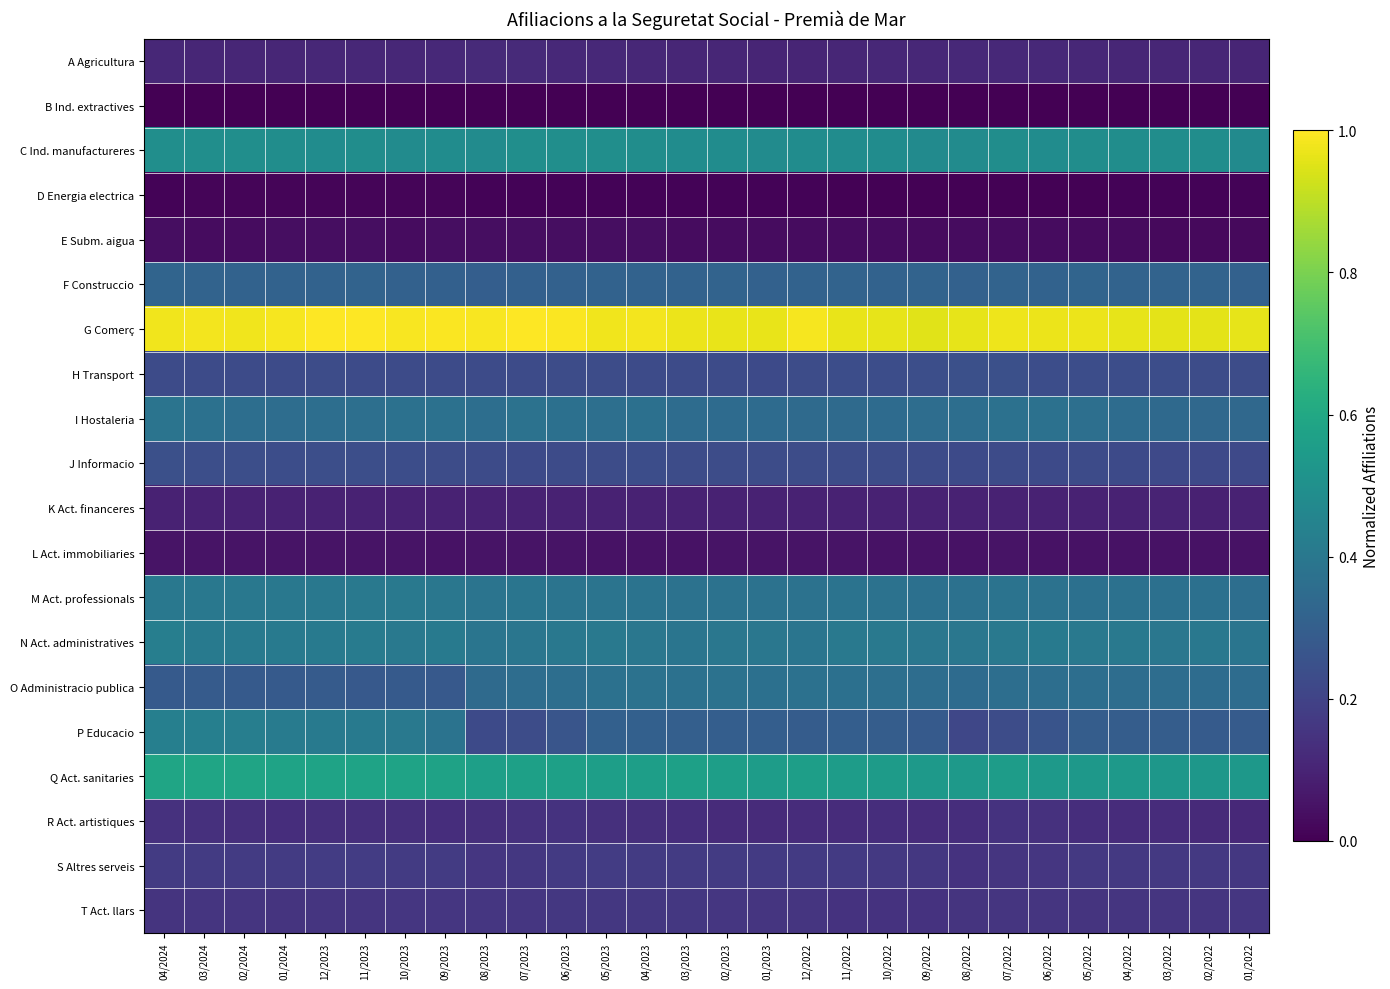

Reading left to right, list all the values displayed in this chart.

A Agricultura: 04/2024=0.1	03/2024=0.1	02/2024=0.1	01/2024=0.1	12/2023=0.1	11/2023=0.1	10/2023=0.1	09/2023=0.1	08/2023=0.1	07/2023=0.1	06/2023=0.1	05/2023=0.1	04/2023=0.1	03/2023=0.1	02/2023=0.1	01/2023=0.1	12/2022=0.1	11/2022=0.1	10/2022=0.1	09/2022=0.1	08/2022=0.1	07/2022=0.1	06/2022=0.1	05/2022=0.1	04/2022=0.1	03/2022=0.1	02/2022=0.1	01/2022=0.1
B Ind. extractives: 04/2024=0.0	03/2024=0.0	02/2024=0.0	01/2024=0.0	12/2023=0.0	11/2023=0.0	10/2023=0.0	09/2023=0.0	08/2023=0.0	07/2023=0.0	06/2023=0.0	05/2023=0.0	04/2023=0.0	03/2023=0.0	02/2023=0.0	01/2023=0.0	12/2022=0.0	11/2022=0.0	10/2022=0.0	09/2022=0.0	08/2022=0.0	07/2022=0.0	06/2022=0.0	05/2022=0.0	04/2022=0.0	03/2022=0.0	02/2022=0.0	01/2022=0.0
C Ind. manufactureres: 04/2024=0.5	03/2024=0.5	02/2024=0.5	01/2024=0.5	12/2023=0.5	11/2023=0.5	10/2023=0.5	09/2023=0.5	08/2023=0.5	07/2023=0.5	06/2023=0.5	05/2023=0.5	04/2023=0.5	03/2023=0.5	02/2023=0.5	01/2023=0.5	12/2022=0.5	11/2022=0.5	10/2022=0.5	09/2022=0.5	08/2022=0.5	07/2022=0.5	06/2022=0.5	05/2022=0.5	04/2022=0.5	03/2022=0.5	02/2022=0.5	01/2022=0.5
D Energia electrica: 04/2024=0.0	03/2024=0.0	02/2024=0.0	01/2024=0.0	12/2023=0.0	11/2023=0.0	10/2023=0.0	09/2023=0.0	08/2023=0.0	07/2023=0.0	06/2023=0.0	05/2023=0.0	04/2023=0.0	03/2023=0.0	02/2023=0.0	01/2023=0.0	12/2022=0.0	11/2022=0.0	10/2022=0.0	09/2022=0.0	08/2022=0.0	07/2022=0.0	06/2022=0.0	05/2022=0.0	04/2022=0.0	03/2022=0.0	02/2022=0.0	01/2022=0.0
E Subm. aigua: 04/2024=0.0	03/2024=0.0	02/2024=0.0	01/2024=0.0	12/2023=0.0	11/2023=0.0	10/2023=0.0	09/2023=0.0	08/2023=0.0	07/2023=0.0	06/2023=0.0	05/2023=0.0	04/2023=0.0	03/2023=0.0	02/2023=0.0	01/2023=0.0	12/2022=0.0	11/2022=0.0	10/2022=0.0	09/2022=0.0	08/2022=0.0	07/2022=0.0	06/2022=0.0	05/2022=0.0	04/2022=0.0	03/2022=0.0	02/2022=0.0	01/2022=0.0
F Construccio: 04/2024=0.3	03/2024=0.3	02/2024=0.3	01/2024=0.3	12/2023=0.3	11/2023=0.3	10/2023=0.3	09/2023=0.3	08/2023=0.3	07/2023=0.3	06/2023=0.3	05/2023=0.3	04/2023=0.3	03/2023=0.3	02/2023=0.3	01/2023=0.3	12/2022=0.3	11/2022=0.3	10/2022=0.3	09/2022=0.3	08/2022=0.3	07/2022=0.3	06/2022=0.3	05/2022=0.3	04/2022=0.3	03/2022=0.3	02/2022=0.3	01/2022=0.3
G Comerç: 04/2024=1.0	03/2024=1.0	02/2024=1.0	01/2024=1.0	12/2023=1.0	11/2023=1.0	10/2023=1.0	09/2023=1.0	08/2023=1.0	07/2023=1.0	06/2023=1.0	05/2023=1.0	04/2023=1.0	03/2023=1.0	02/2023=1.0	01/2023=1.0	12/2022=1.0	11/2022=1.0	10/2022=1.0	09/2022=1.0	08/2022=1.0	07/2022=1.0	06/2022=1.0	05/2022=1.0	04/2022=1.0	03/2022=1.0	02/2022=1.0	01/2022=1.0
H Transport: 04/2024=0.2	03/2024=0.2	02/2024=0.2	01/2024=0.2	12/2023=0.2	11/2023=0.2	10/2023=0.2	09/2023=0.2	08/2023=0.2	07/2023=0.2	06/2023=0.2	05/2023=0.2	04/2023=0.2	03/2023=0.2	02/2023=0.2	01/2023=0.2	12/2022=0.2	11/2022=0.2	10/2022=0.2	09/2022=0.2	08/2022=0.2	07/2022=0.2	06/2022=0.2	05/2022=0.2	04/2022=0.2	03/2022=0.2	02/2022=0.2	01/2022=0.2
I Hostaleria: 04/2024=0.4	03/2024=0.4	02/2024=0.4	01/2024=0.4	12/2023=0.4	11/2023=0.4	10/2023=0.4	09/2023=0.4	08/2023=0.4	07/2023=0.4	06/2023=0.4	05/2023=0.4	04/2023=0.4	03/2023=0.4	02/2023=0.3	01/2023=0.3	12/2022=0.3	11/2022=0.3	10/2022=0.4	09/2022=0.4	08/2022=0.4	07/2022=0.4	06/2022=0.4	05/2022=0.4	04/2022=0.4	03/2022=0.3	02/2022=0.3	01/2022=0.3
J Informacio: 04/2024=0.2	03/2024=0.2	02/2024=0.2	01/2024=0.2	12/2023=0.2	11/2023=0.2	10/2023=0.2	09/2023=0.2	08/2023=0.2	07/2023=0.2	06/2023=0.2	05/2023=0.2	04/2023=0.2	03/2023=0.2	02/2023=0.2	01/2023=0.2	12/2022=0.2	11/2022=0.2	10/2022=0.2	09/2022=0.2	08/2022=0.2	07/2022=0.2	06/2022=0.2	05/2022=0.2	04/2022=0.2	03/2022=0.2	02/2022=0.2	01/2022=0.2
K Act. financeres: 04/2024=0.1	03/2024=0.1	02/2024=0.1	01/2024=0.1	12/2023=0.1	11/2023=0.1	10/2023=0.1	09/2023=0.1	08/2023=0.1	07/2023=0.1	06/2023=0.1	05/2023=0.1	04/2023=0.1	03/2023=0.1	02/2023=0.1	01/2023=0.1	12/2022=0.1	11/2022=0.1	10/2022=0.1	09/2022=0.1	08/2022=0.1	07/2022=0.1	06/2022=0.1	05/2022=0.1	04/2022=0.1	03/2022=0.1	02/2022=0.1	01/2022=0.1
L Act. immobiliaries: 04/2024=0.1	03/2024=0.1	02/2024=0.1	01/2024=0.1	12/2023=0.1	11/2023=0.1	10/2023=0.1	09/2023=0.1	08/2023=0.1	07/2023=0.1	06/2023=0.1	05/2023=0.1	04/2023=0.1	03/2023=0.1	02/2023=0.1	01/2023=0.1	12/2022=0.1	11/2022=0.1	10/2022=0.1	09/2022=0.1	08/2022=0.1	07/2022=0.1	06/2022=0.1	05/2022=0.1	04/2022=0.0	03/2022=0.1	02/2022=0.0	01/2022=0.1
M Act. professionals: 04/2024=0.4	03/2024=0.4	02/2024=0.4	01/2024=0.4	12/2023=0.4	11/2023=0.4	10/2023=0.4	09/2023=0.4	08/2023=0.4	07/2023=0.4	06/2023=0.4	05/2023=0.4	04/2023=0.4	03/2023=0.4	02/2023=0.4	01/2023=0.4	12/2022=0.4	11/2022=0.4	10/2022=0.4	09/2022=0.4	08/2022=0.4	07/2022=0.4	06/2022=0.4	05/2022=0.4	04/2022=0.4	03/2022=0.4	02/2022=0.4	01/2022=0.4
N Act. administratives: 04/2024=0.4	03/2024=0.4	02/2024=0.4	01/2024=0.4	12/2023=0.4	11/2023=0.4	10/2023=0.4	09/2023=0.4	08/2023=0.4	07/2023=0.4	06/2023=0.4	05/2023=0.4	04/2023=0.4	03/2023=0.4	02/2023=0.4	01/2023=0.4	12/2022=0.4	11/2022=0.4	10/2022=0.4	09/2022=0.4	08/2022=0.4	07/2022=0.4	06/2022=0.4	05/2022=0.4	04/2022=0.4	03/2022=0.4	02/2022=0.4	01/2022=0.4
O Administracio publica: 04/2024=0.3	03/2024=0.3	02/2024=0.3	01/2024=0.3	12/2023=0.3	11/2023=0.3	10/2023=0.3	09/2023=0.3	08/2023=0.3	07/2023=0.4	06/2023=0.4	05/2023=0.4	04/2023=0.4	03/2023=0.4	02/2023=0.4	01/2023=0.4	12/2022=0.4	11/2022=0.4	10/2022=0.4	09/2022=0.4	08/2022=0.3	07/2022=0.4	06/2022=0.4	05/2022=0.4	04/2022=0.4	03/2022=0.4	02/2022=0.4	01/2022=0.4
P Educacio: 04/2024=0.4	03/2024=0.4	02/2024=0.4	01/2024=0.4	12/2023=0.4	11/2023=0.4	10/2023=0.4	09/2023=0.4	08/2023=0.2	07/2023=0.2	06/2023=0.3	05/2023=0.3	04/2023=0.3	03/2023=0.3	02/2023=0.3	01/2023=0.3	12/2022=0.3	11/2022=0.3	10/2022=0.3	09/2022=0.3	08/2022=0.2	07/2022=0.2	06/2022=0.3	05/2022=0.3	04/2022=0.3	03/2022=0.3	02/2022=0.3	01/2022=0.3
Q Act. sanitaries: 04/2024=0.6	03/2024=0.6	02/2024=0.6	01/2024=0.6	12/2023=0.6	11/2023=0.6	10/2023=0.6	09/2023=0.6	08/2023=0.6	07/2023=0.6	06/2023=0.6	05/2023=0.6	04/2023=0.6	03/2023=0.6	02/2023=0.6	01/2023=0.6	12/2022=0.6	11/2022=0.6	10/2022=0.5	09/2022=0.5	08/2022=0.5	07/2022=0.6	06/2022=0.5	05/2022=0.5	04/2022=0.5	03/2022=0.5	02/2022=0.5	01/2022=0.5
R Act. artistiques: 04/2024=0.1	03/2024=0.1	02/2024=0.1	01/2024=0.1	12/2023=0.1	11/2023=0.1	10/2023=0.1	09/2023=0.1	08/2023=0.1	07/2023=0.1	06/2023=0.1	05/2023=0.1	04/2023=0.1	03/2023=0.1	02/2023=0.1	01/2023=0.1	12/2022=0.1	11/2022=0.1	10/2022=0.1	09/2022=0.1	08/2022=0.1	07/2022=0.1	06/2022=0.1	05/2022=0.1	04/2022=0.1	03/2022=0.1	02/2022=0.1	01/2022=0.1
S Altres serveis: 04/2024=0.2	03/2024=0.2	02/2024=0.2	01/2024=0.2	12/2023=0.2	11/2023=0.2	10/2023=0.2	09/2023=0.2	08/2023=0.2	07/2023=0.2	06/2023=0.2	05/2023=0.2	04/2023=0.2	03/2023=0.2	02/2023=0.2	01/2023=0.2	12/2022=0.2	11/2022=0.2	10/2022=0.2	09/2022=0.2	08/2022=0.1	07/2022=0.2	06/2022=0.2	05/2022=0.2	04/2022=0.2	03/2022=0.2	02/2022=0.2	01/2022=0.2
T Act. llars: 04/2024=0.2	03/2024=0.2	02/2024=0.2	01/2024=0.2	12/2023=0.2	11/2023=0.2	10/2023=0.2	09/2023=0.2	08/2023=0.2	07/2023=0.2	06/2023=0.2	05/2023=0.2	04/2023=0.2	03/2023=0.2	02/2023=0.2	01/2023=0.2	12/2022=0.2	11/2022=0.1	10/2022=0.1	09/2022=0.1	08/2022=0.2	07/2022=0.2	06/2022=0.2	05/2022=0.2	04/2022=0.2	03/2022=0.2	02/2022=0.2	01/2022=0.2